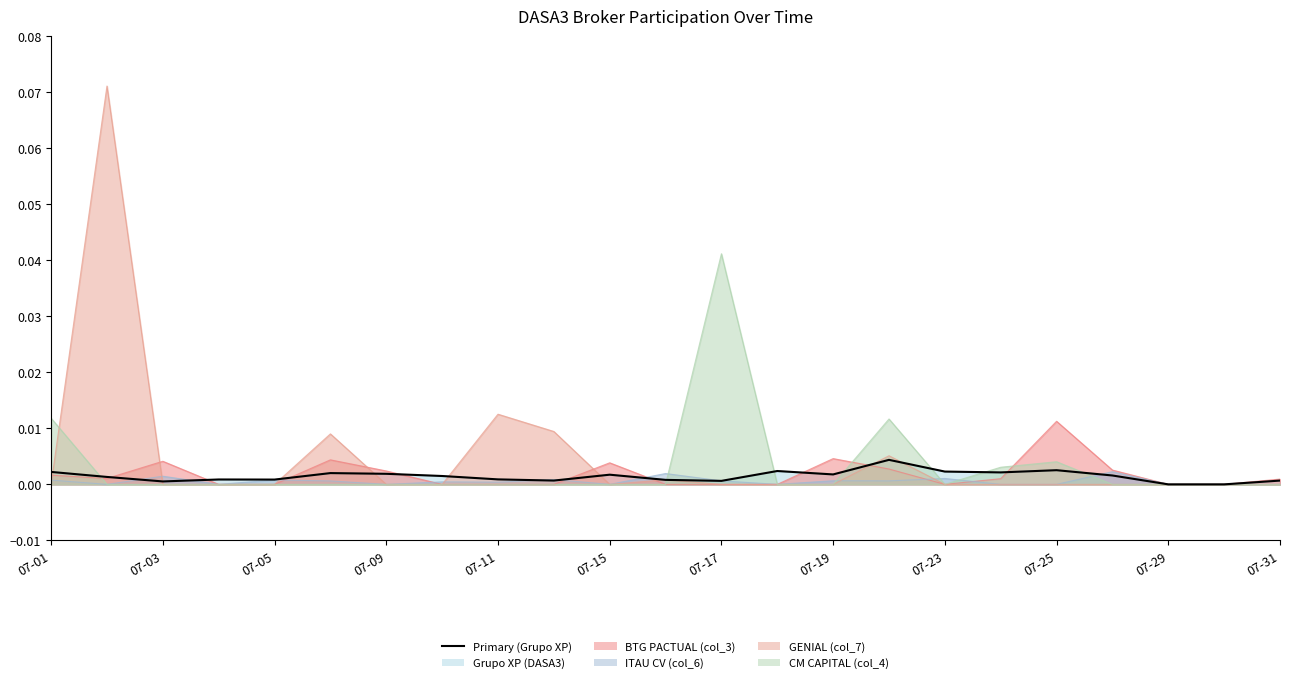

Is it true that Grupo XP (DASA3) equals 0.0 at 07-05?

False